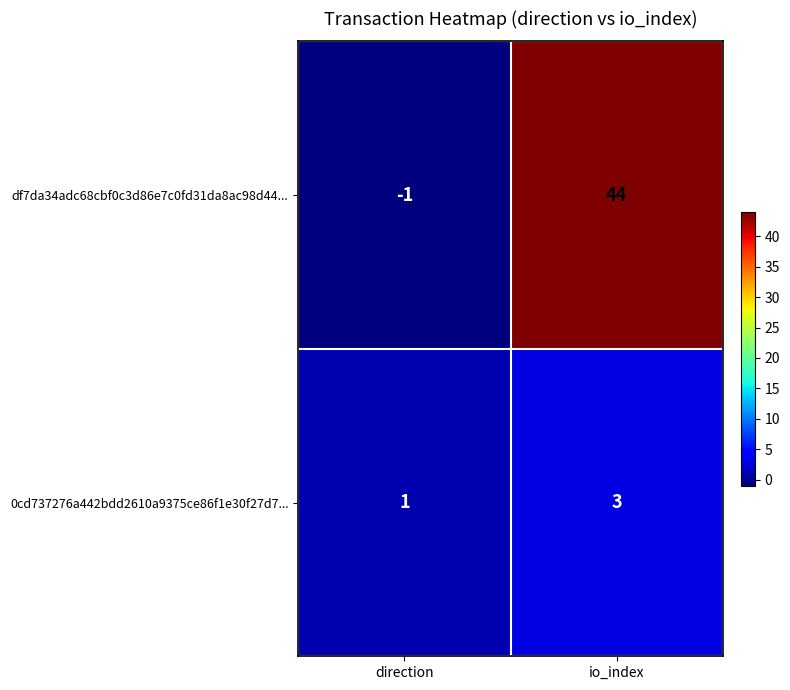

Rank the series by their maximum value, from lowest to highest.

0cd737276a442bdd2610a9375ce86f1e30f27d7..., df7da34adc68cbf0c3d86e7c0fd31da8ac98d44...